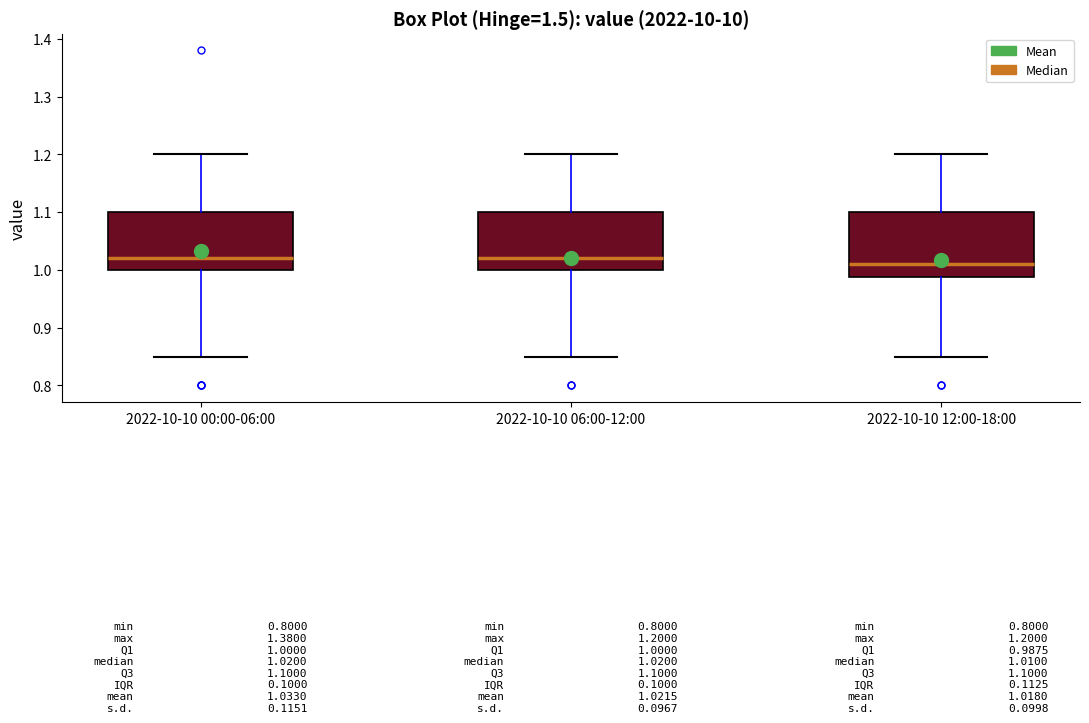

Which box's median line is the lowest?

2022-10-10 12:00-18:00